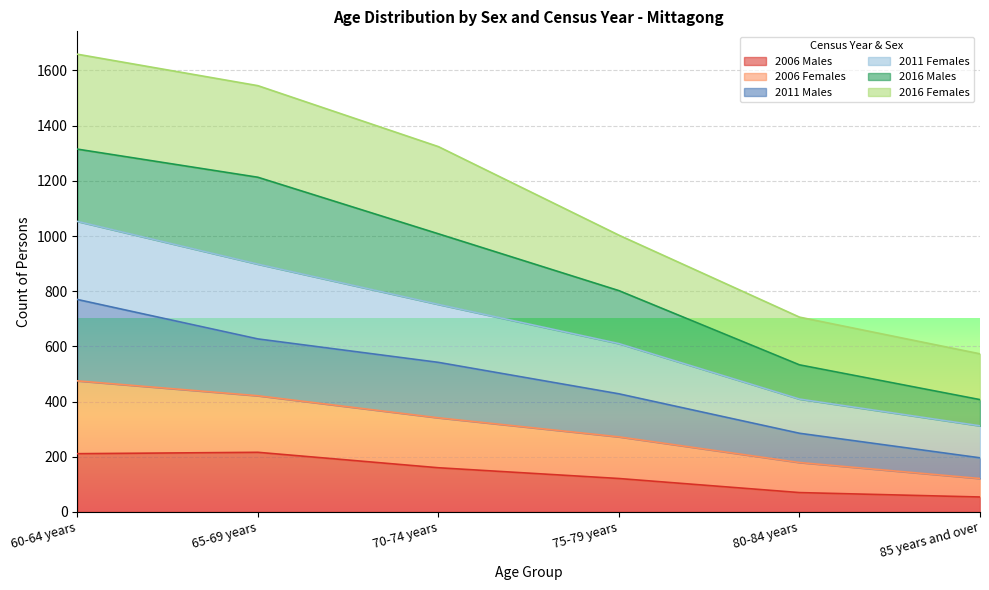

What is the minimum value for 2006 Males?

54